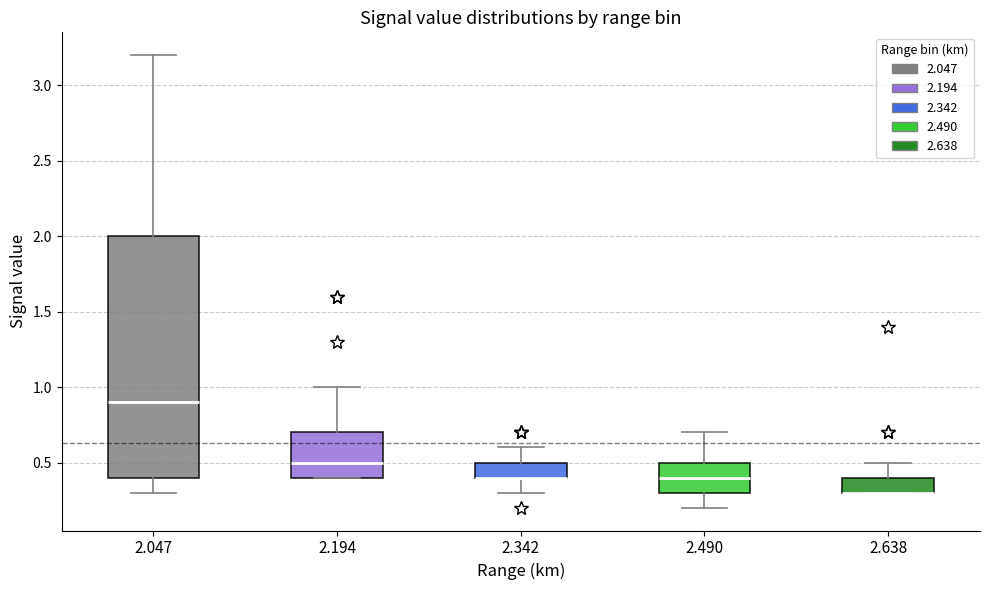

Reading left to right, transcribe this box plot: for each box, give where its median line is, the range the box spans, and where its two whiskers end, as read against the y-axis. The values are not printed on the chart, so give them approximately, as read against the axis.

2.047: median 0.9, box 0.4 to 2.0, whiskers 0.3 to 3.2
2.194: median 0.5, box 0.4 to 0.7, whiskers 0.4 to 1.0
2.342: median 0.4 (drawn on the box's lower edge), box 0.4 to 0.5, whiskers 0.3 to 0.6
2.490: median 0.4, box 0.3 to 0.5, whiskers 0.2 to 0.7
2.638: median 0.3 (drawn on the box's lower edge), box 0.3 to 0.4, whiskers 0.3 to 0.5